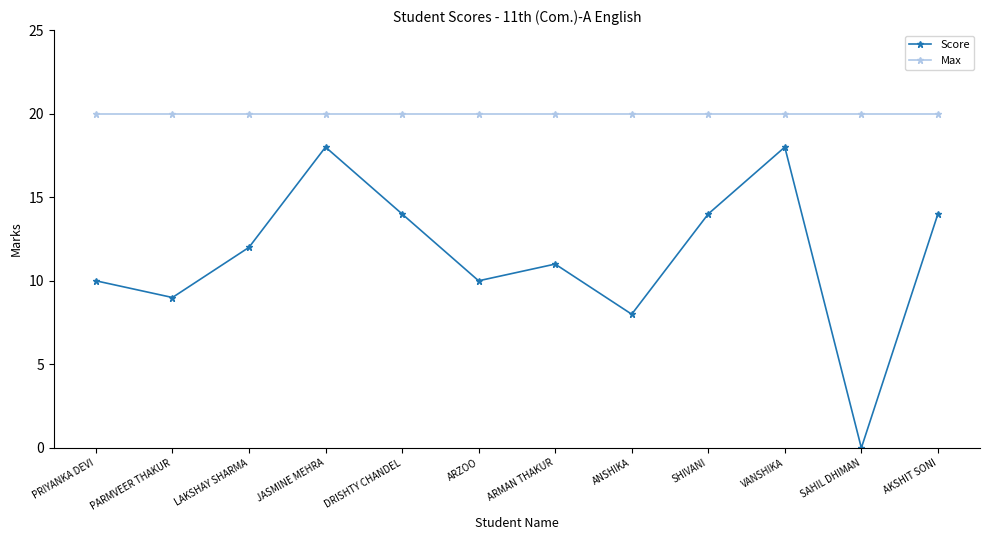

How many values in the Score series are below 12?

6